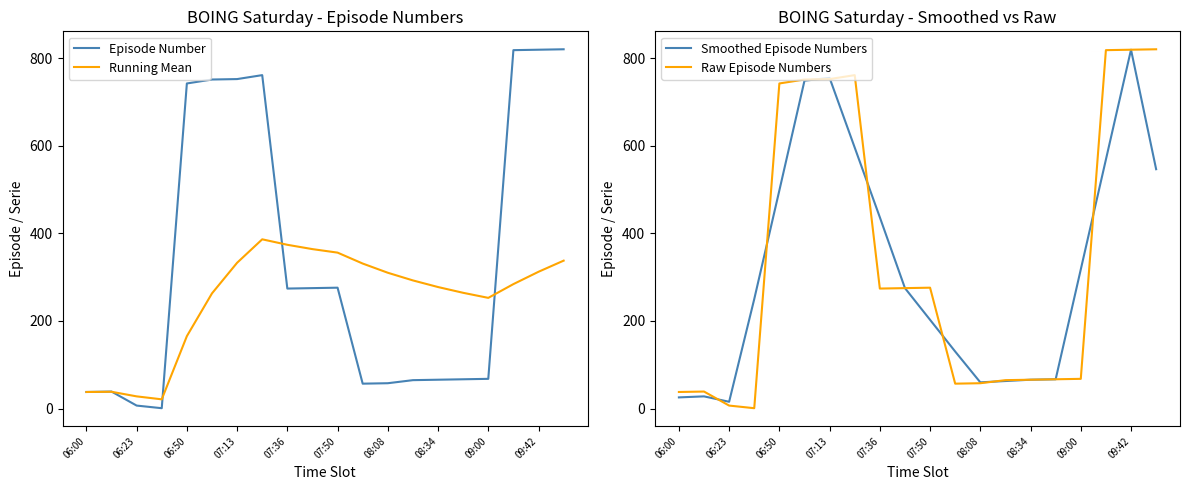

The Episode Number series shows 115.9 at 08:34. True or false?

False